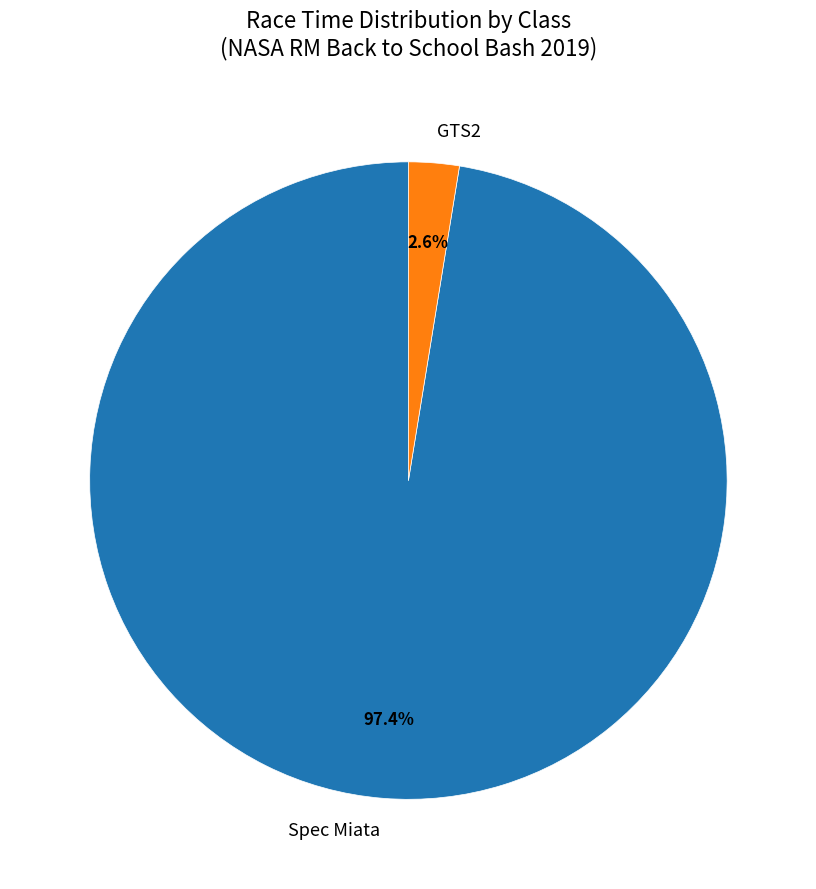

How many slices are in this pie chart?

2